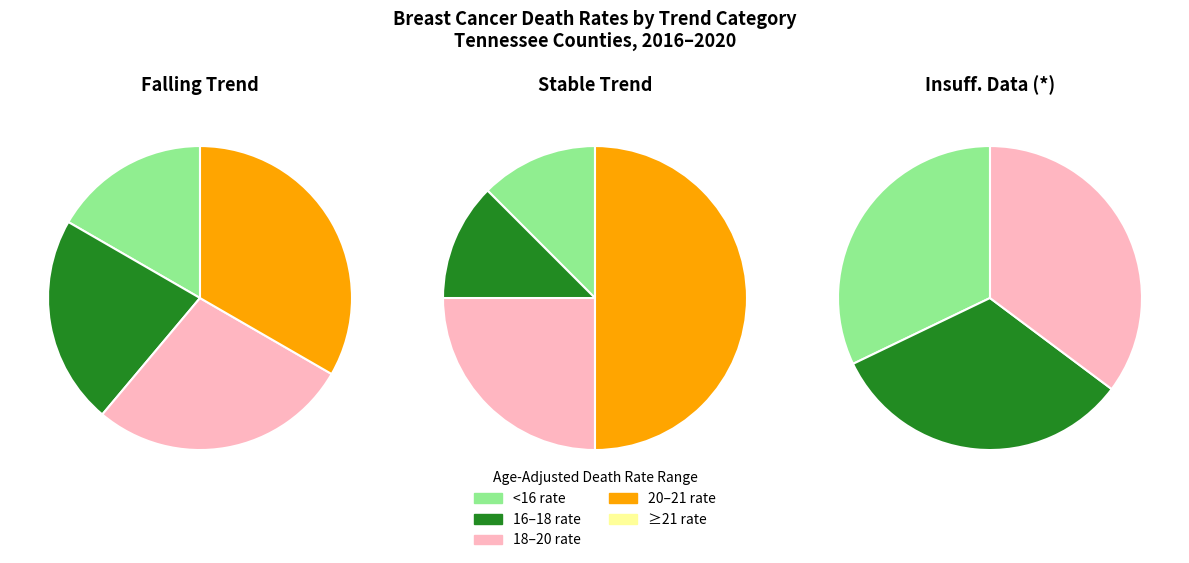

Count the number of slices in the pie.

3